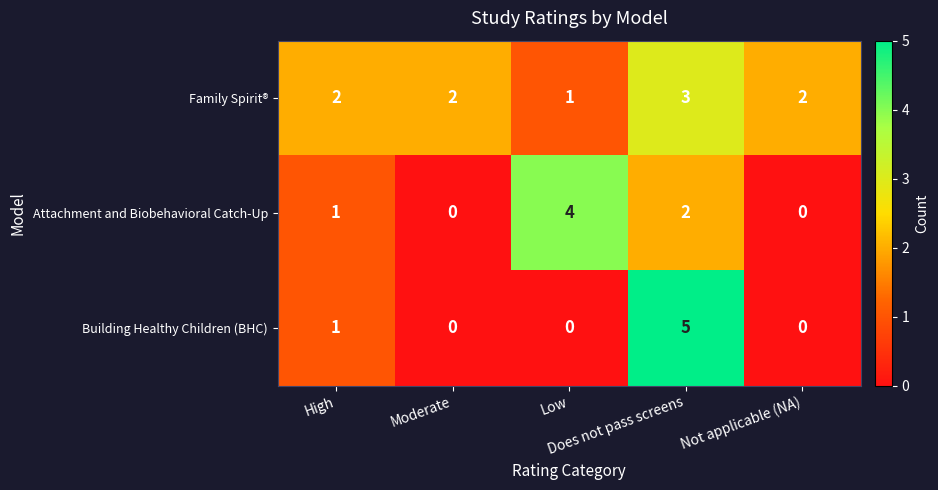

List the series in order of their overall mean, highest first.

Family Spirit®, Attachment and Biobehavioral Catch-Up, Building Healthy Children (BHC)